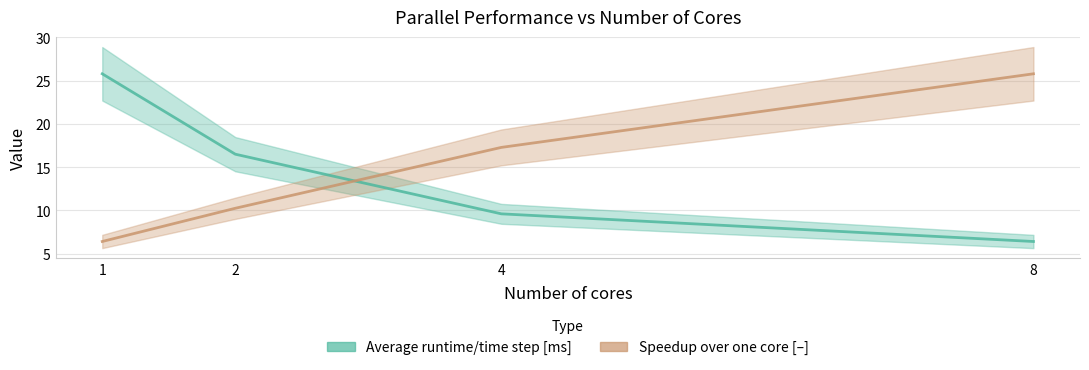

Is it true that Speedup over one core equals 10.2 at 2?

True